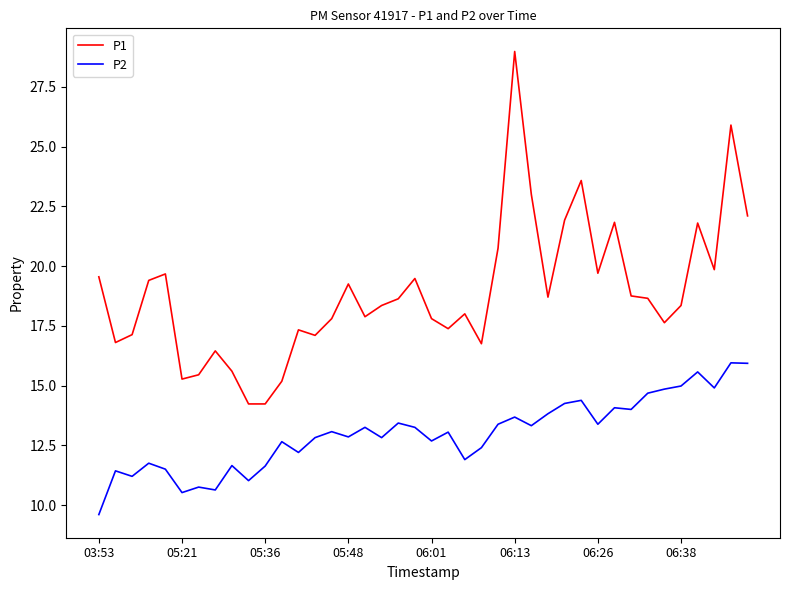

List the series in order of their overall mean, highest first.

P1, P2